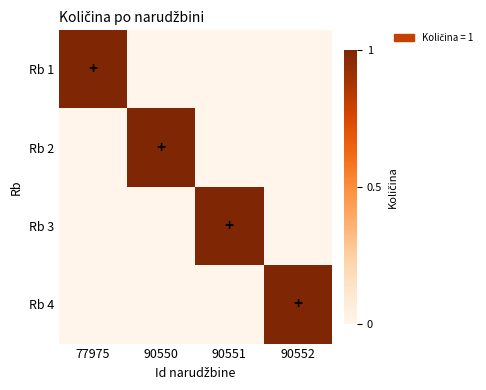

What is the total value across all series at 77975?

1